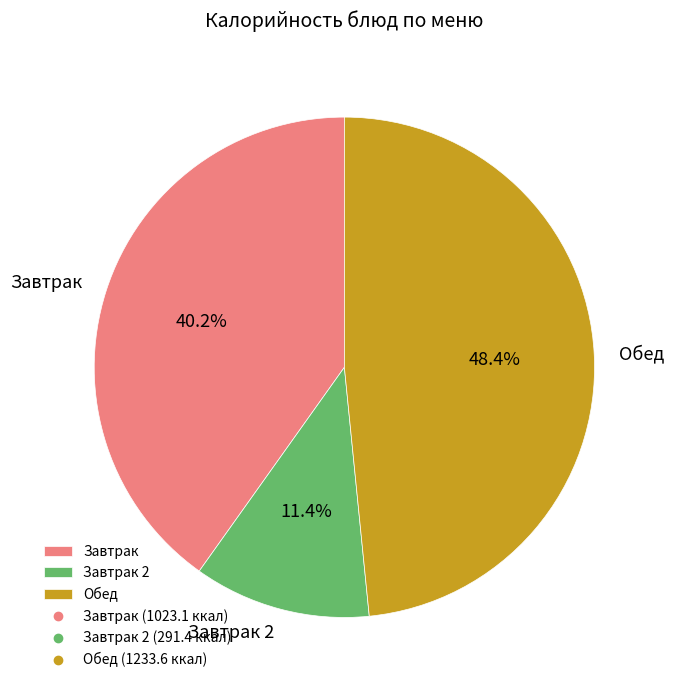

Which has a higher value, Завтрак or Обед?

Обед